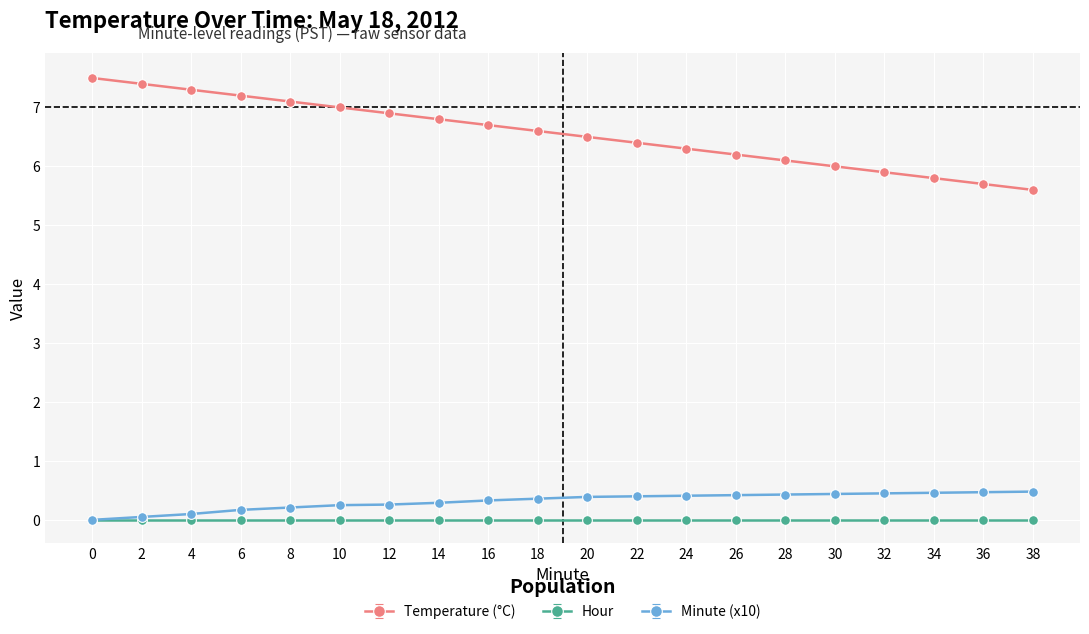

What value does the Temperature (°C) series have at 4?

7.3